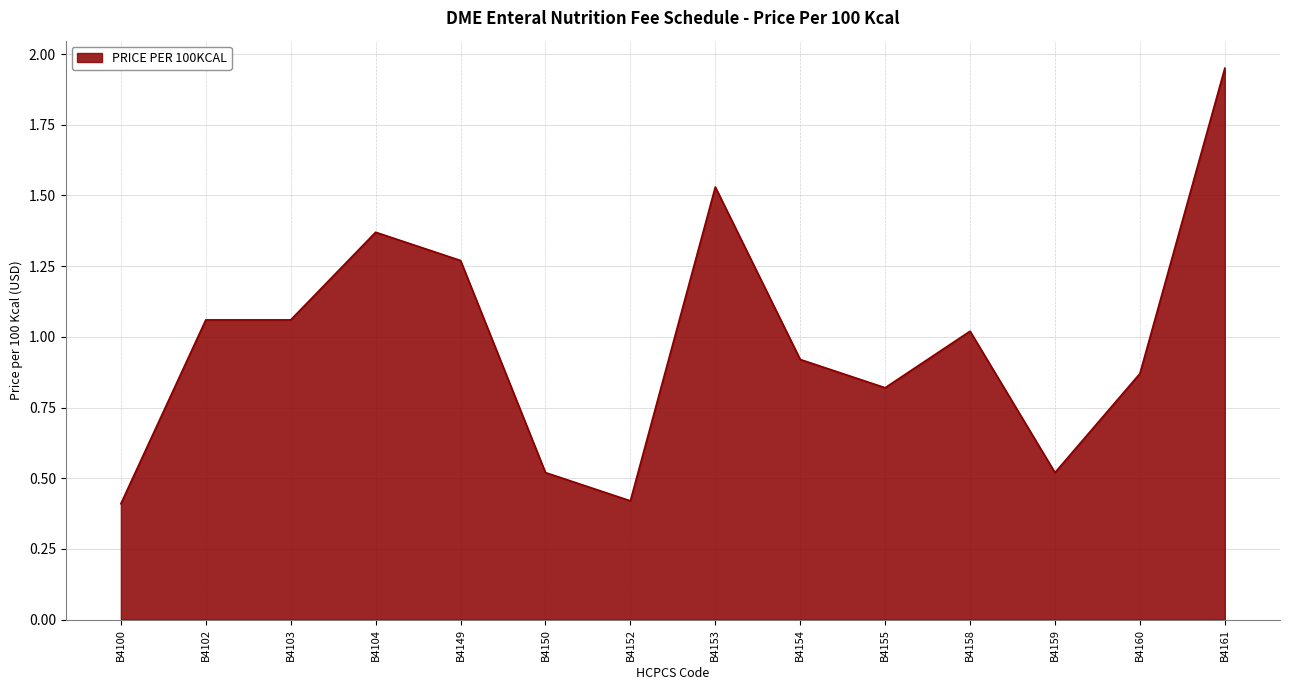

The chart shows a value of 1.4 at B4155. True or false?

False